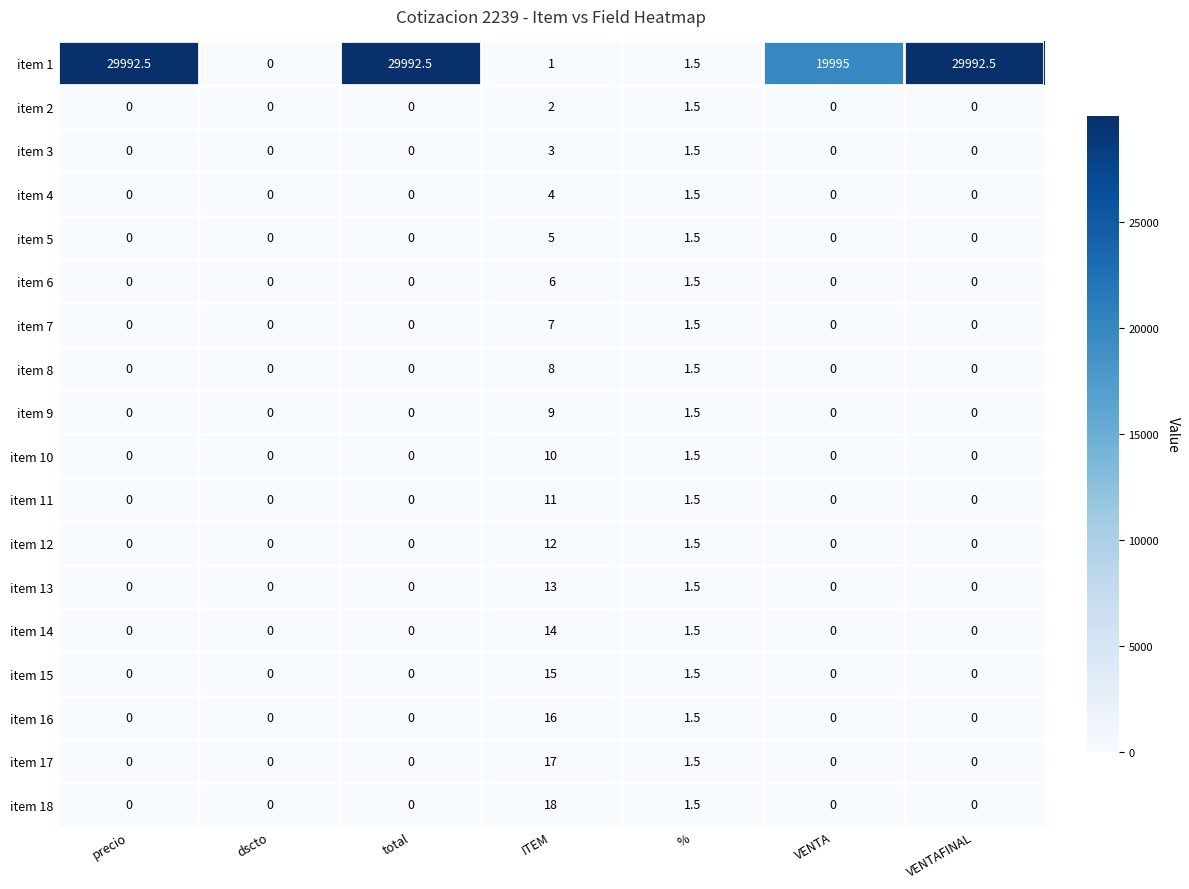

Which series has the largest total across all categories?

item 1